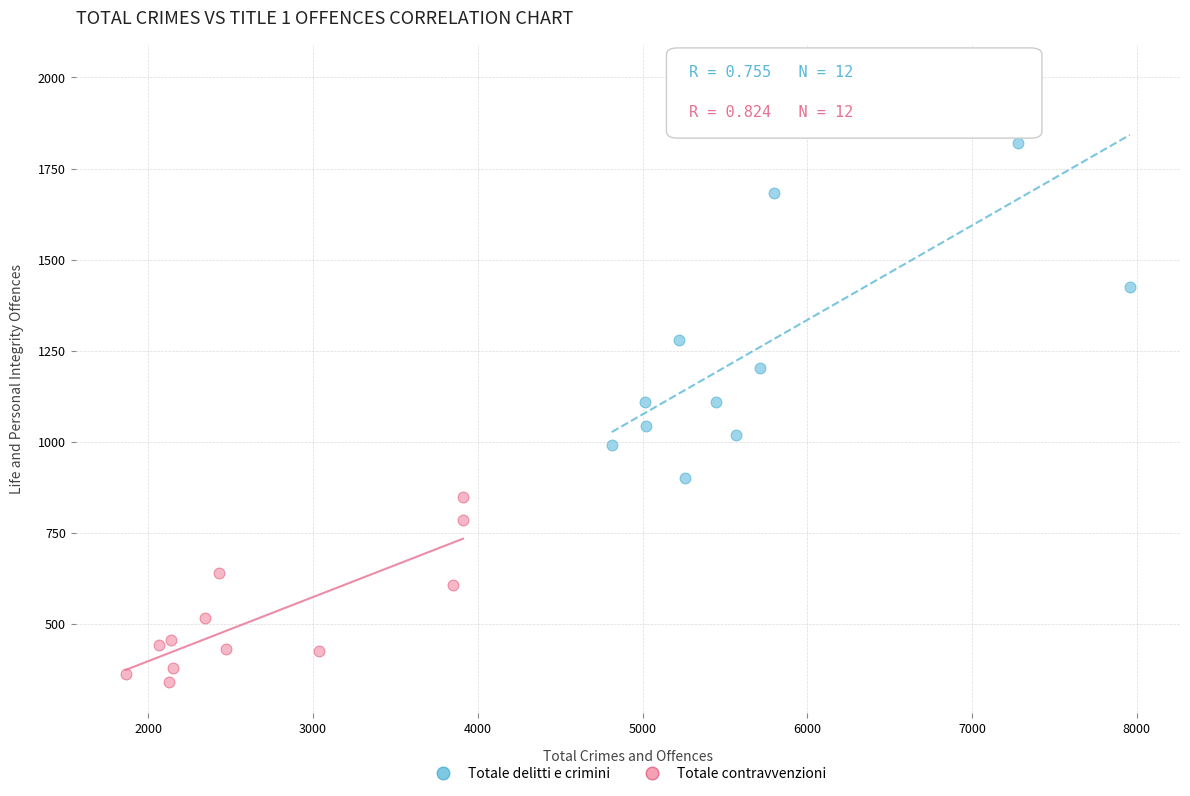

Which series contains the lowest Y value?

Totale contravvenzioni